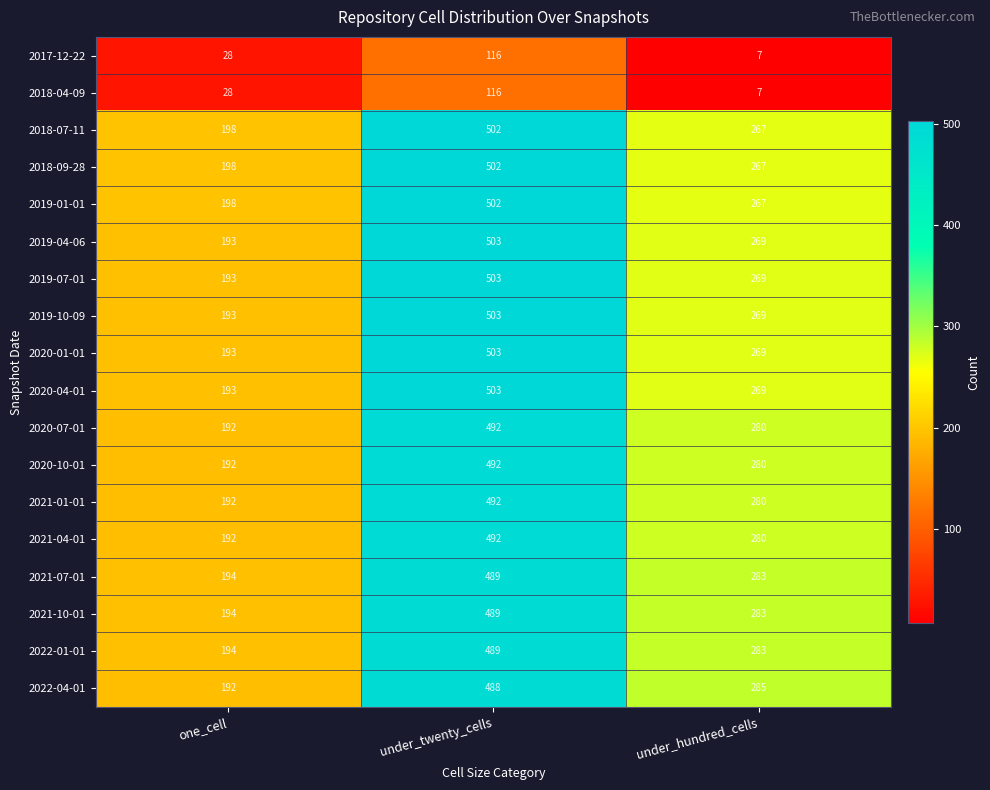

The value of 2021-01-01 at one_cell is 192. True or false?

True